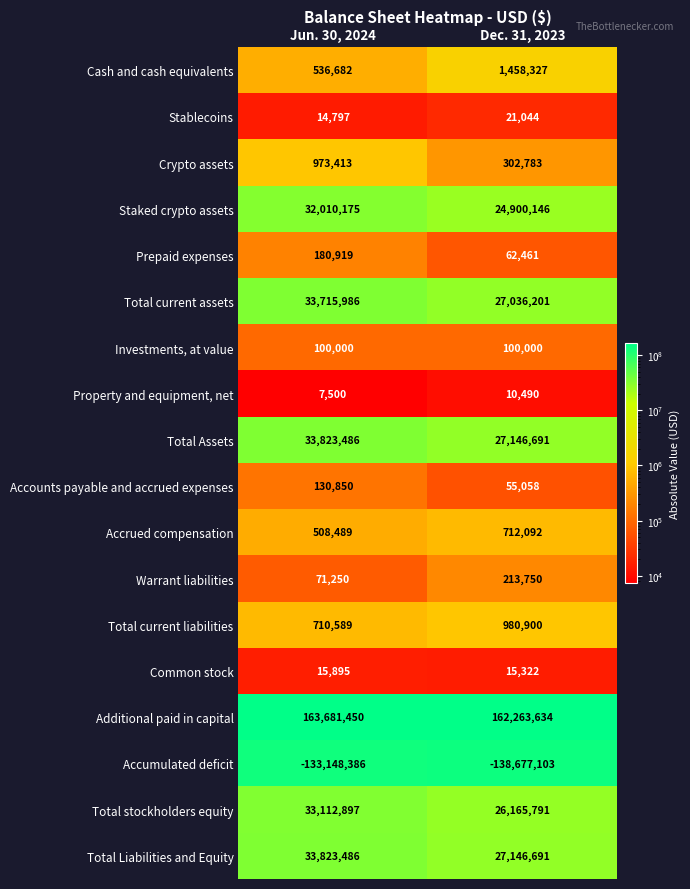

What is the approximate value of Crypto assets at Dec. 31, 2023, to the nearest 10?

302780